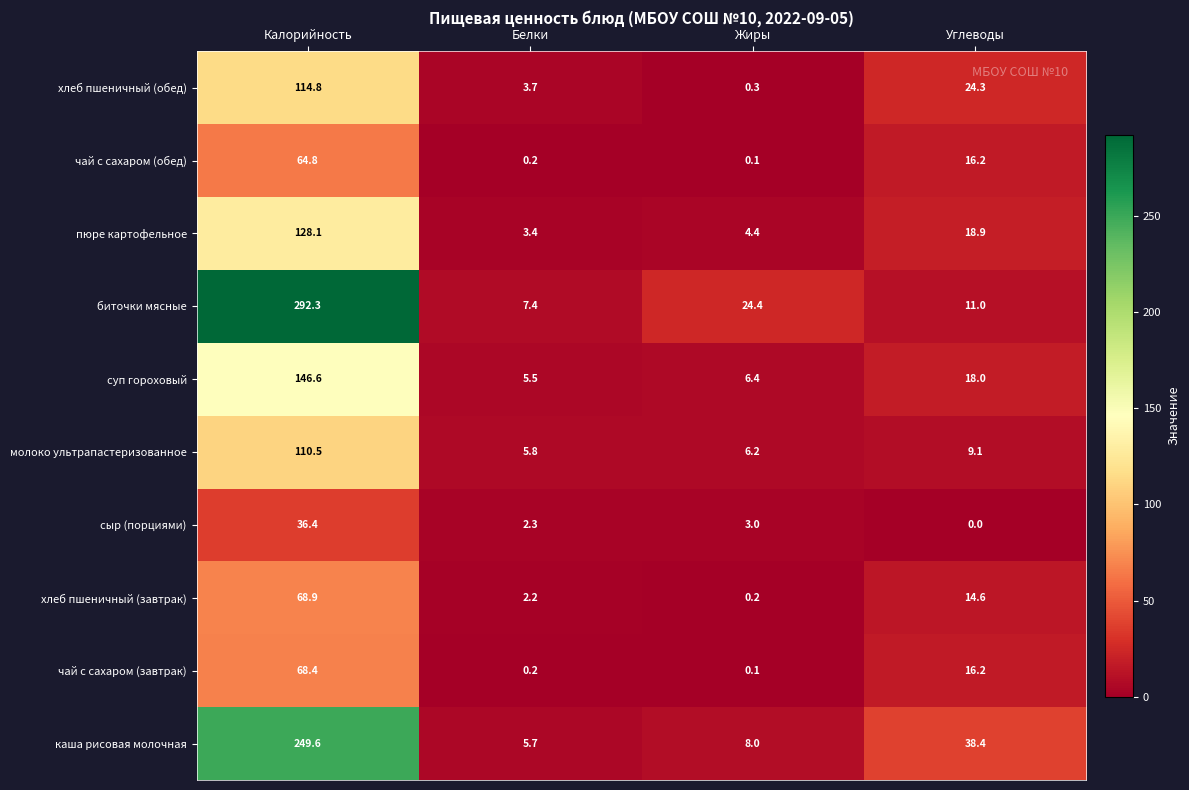

List the series in order of their peak value, highest first.

биточки мясные, каша рисовая молочная, суп гороховый, пюре картофельное, хлеб пшеничный (обед), молоко ультрапастеризованное, хлеб пшеничный (завтрак), чай с сахаром (завтрак), чай с сахаром (обед), сыр (порциями)